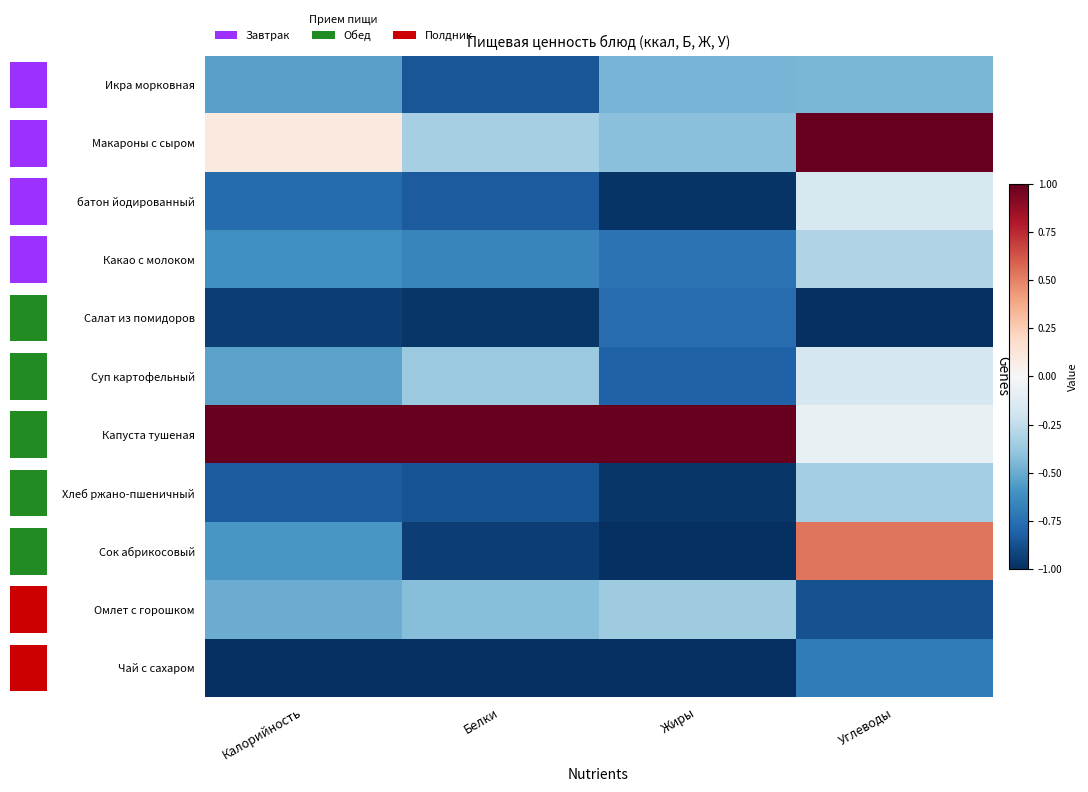

What is the maximum value for Сок абрикосовый?

0.5